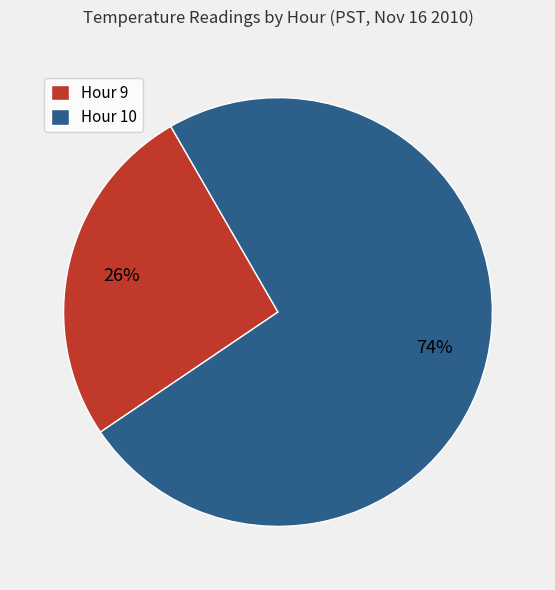

Combined, do Hour 10 and Hour 9 account for over 50%?

Yes